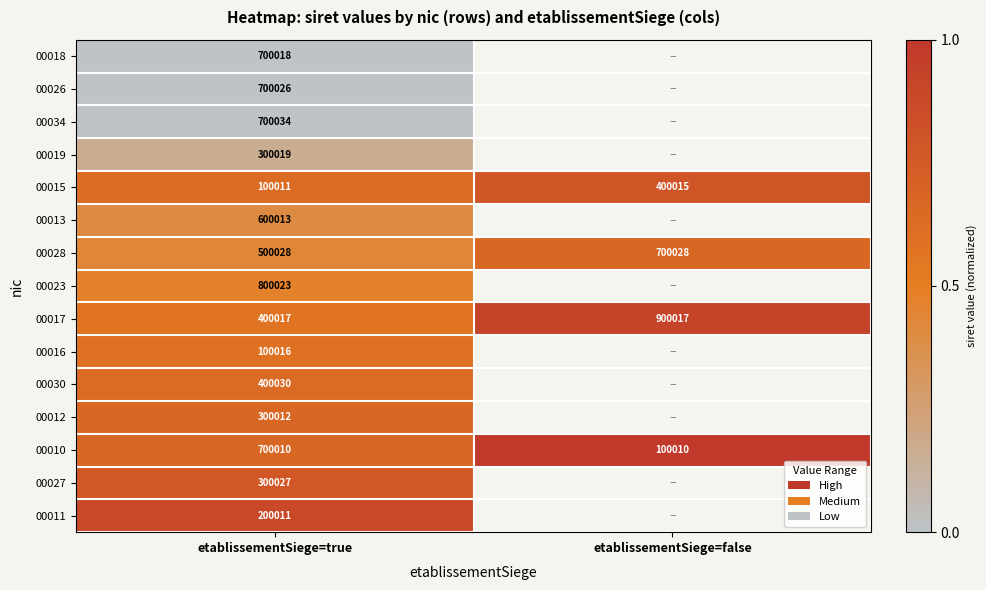

Which category has the highest value across all series?

etablissementSiege=false